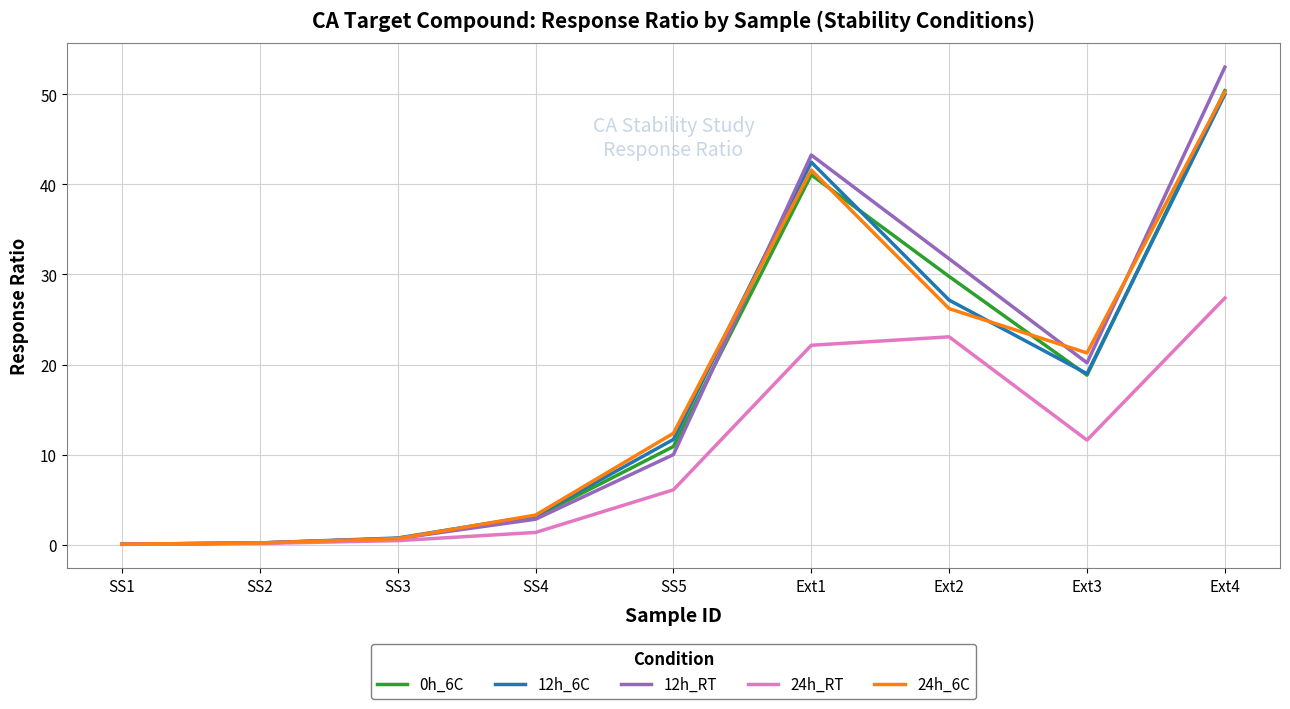

What position from the left is SS4?

4